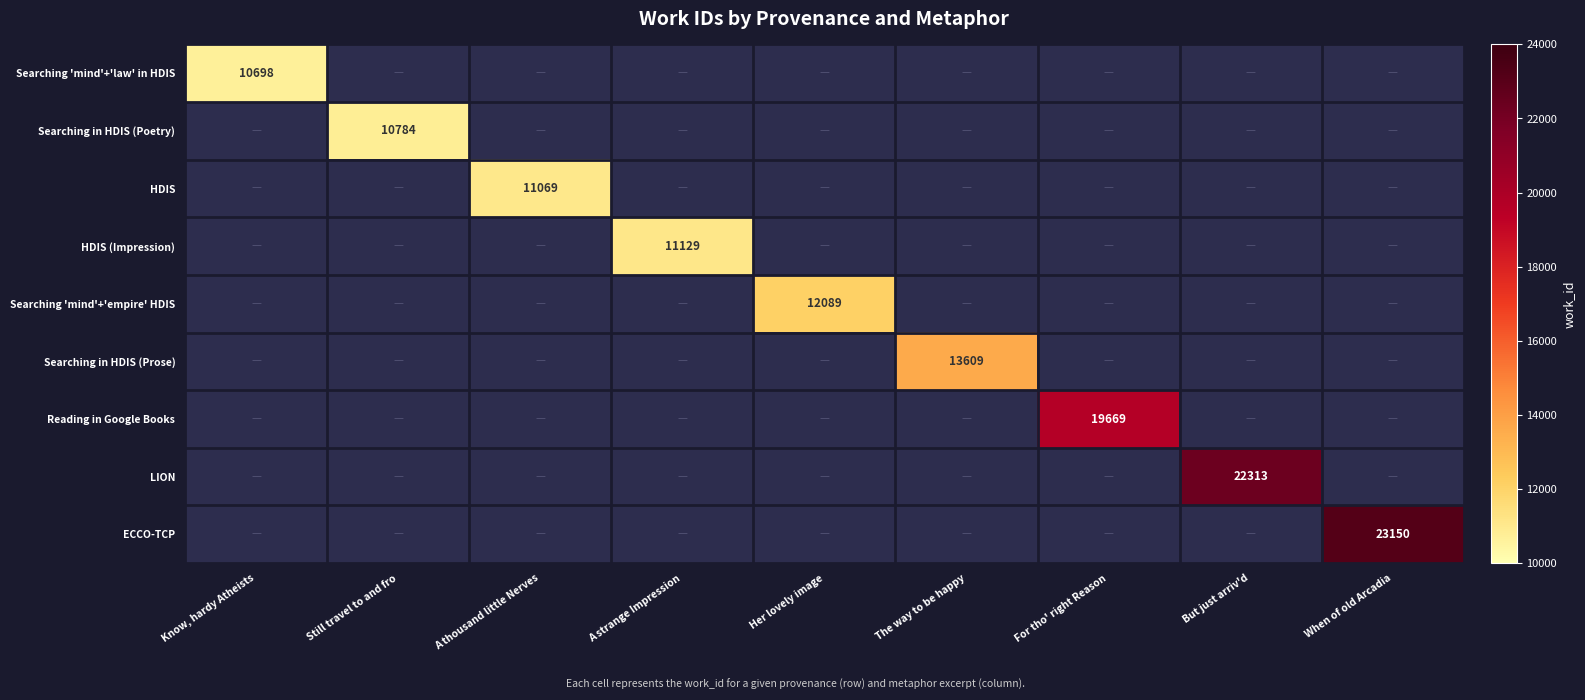

How many distinct data groups are displayed?

9